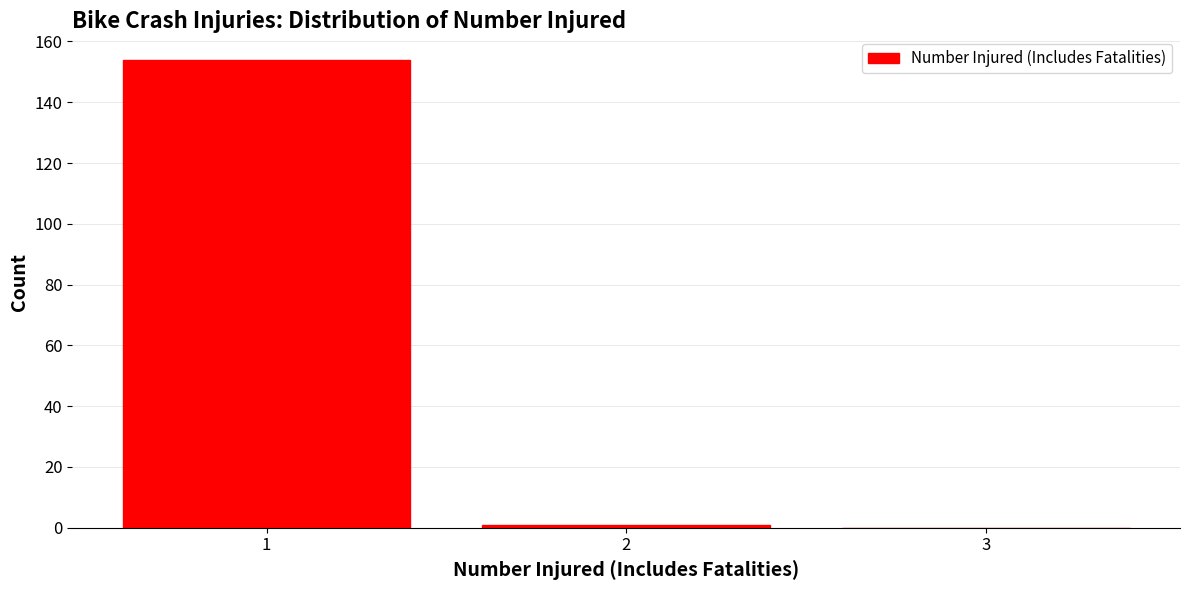

What is the height of the bar covering 0.5 to 1.5 on the x-axis? The values are not printed on the chart, so give them approximately, as read against the axis.

154